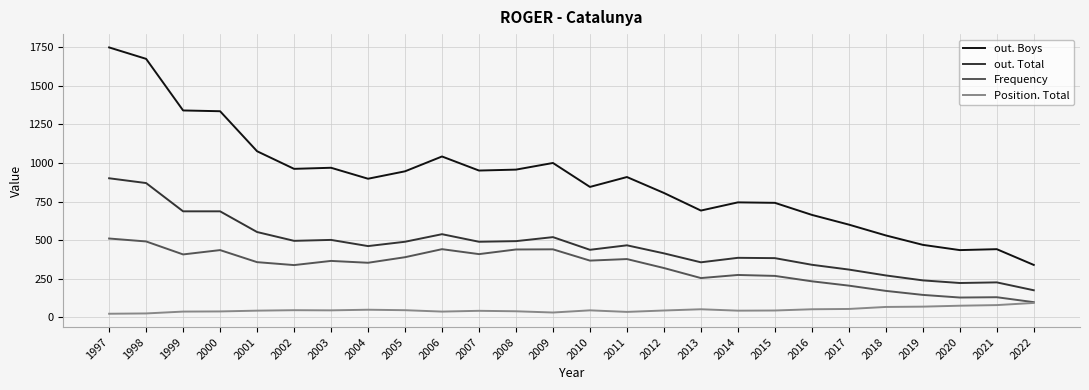

What is the minimum value shown in the chart?

24